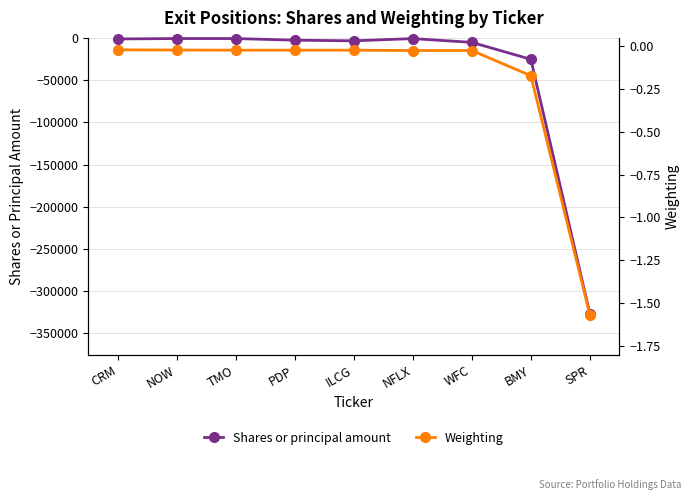

What value does the Shares or principal amount series have at ILCG?

-3015